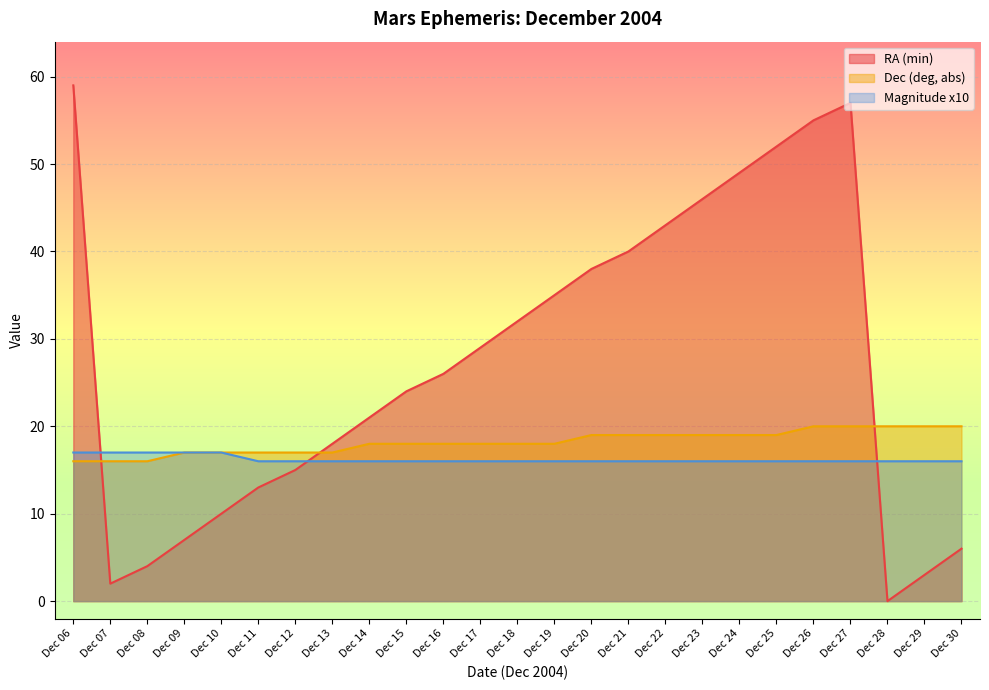

What is the difference between the second highest and second lowest values in the RA (min) series?

55